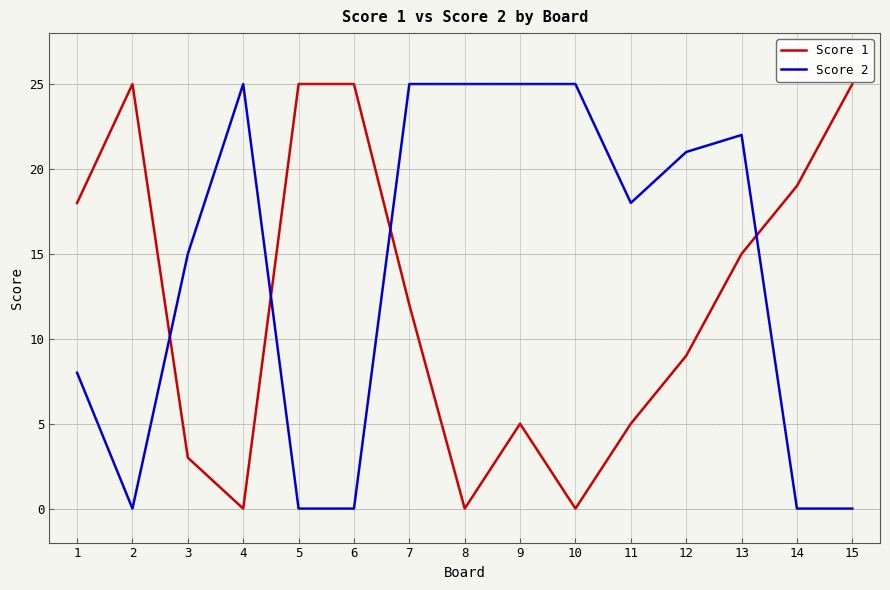

True or false: Score 2 has more than 1 interior local peaks.

True